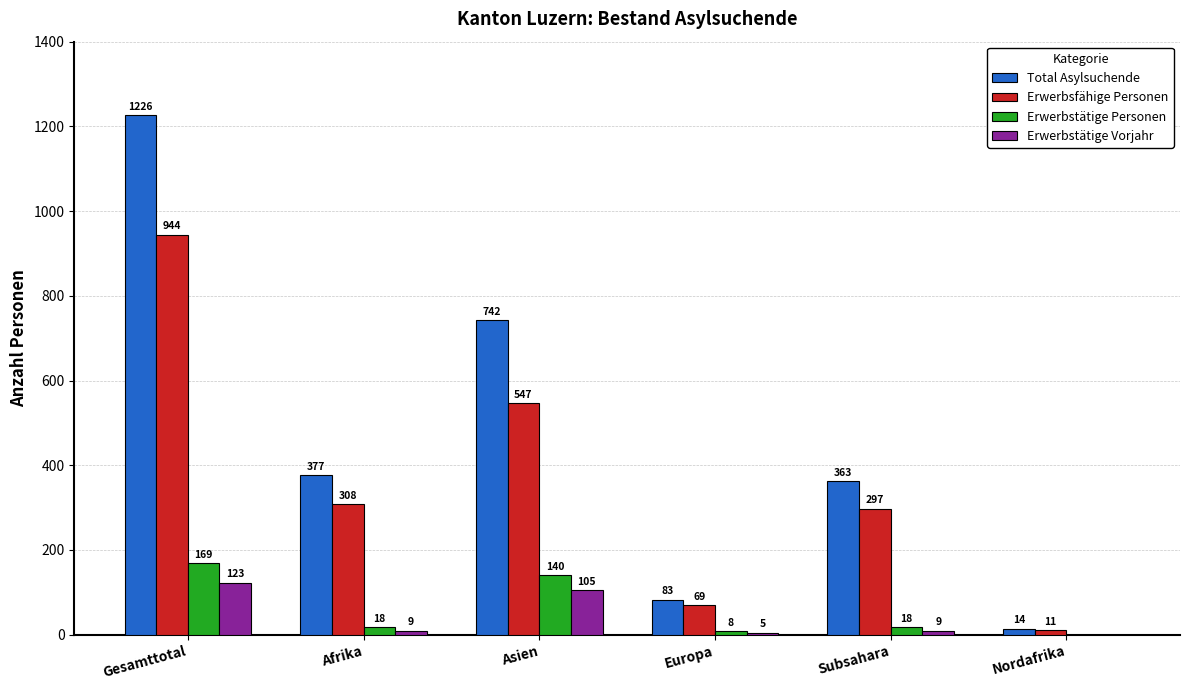

Are the bars horizontal?

No